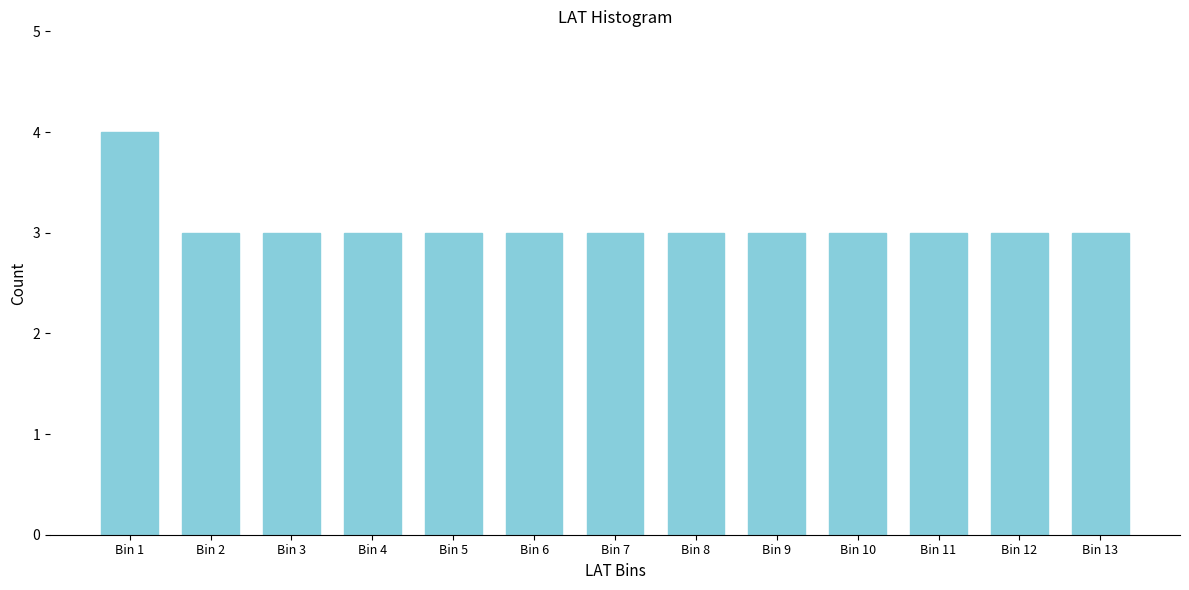

Reading right to left, list all the values displayed in this chart.

3	3	3	3	3	3	3	3	3	3	3	3	4